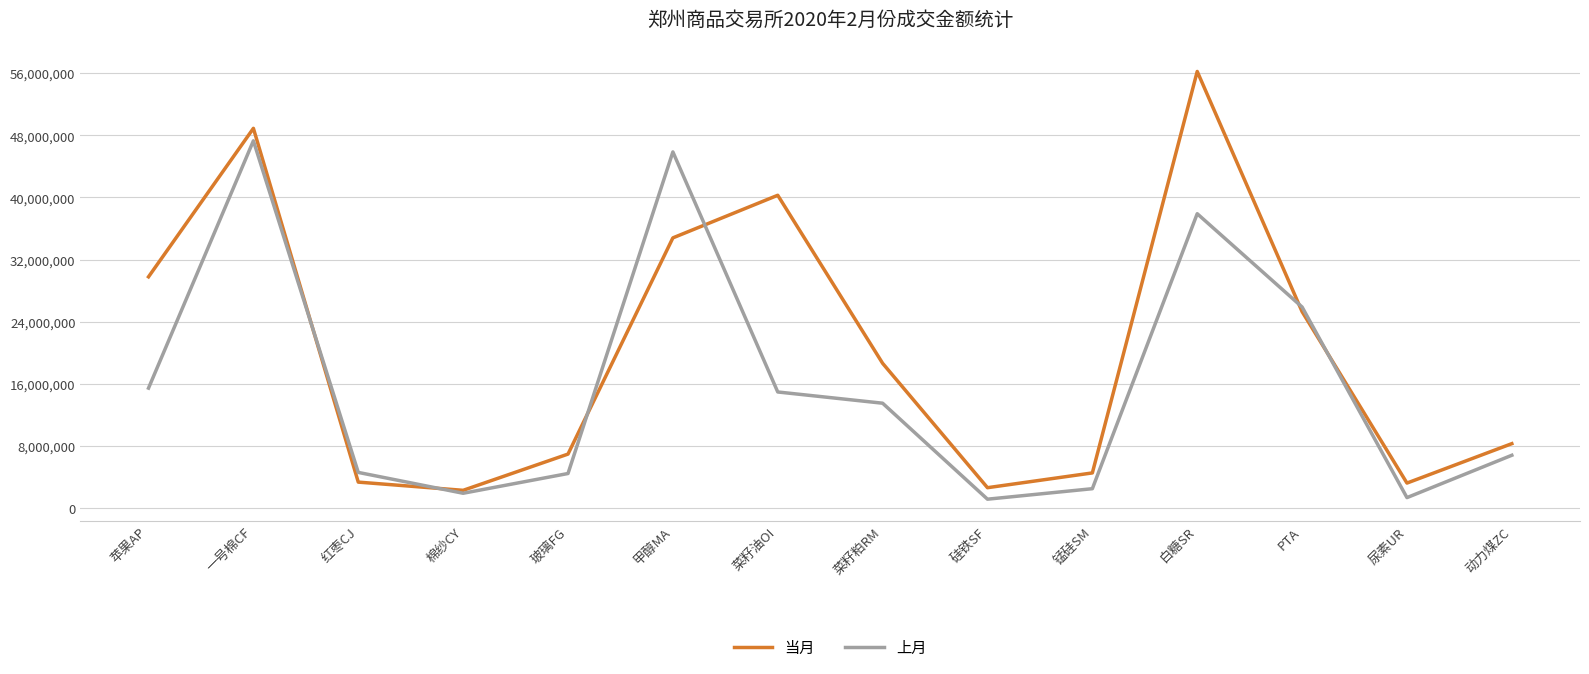

The value of 上月 at 甲醇MA is 45855529. True or false?

True